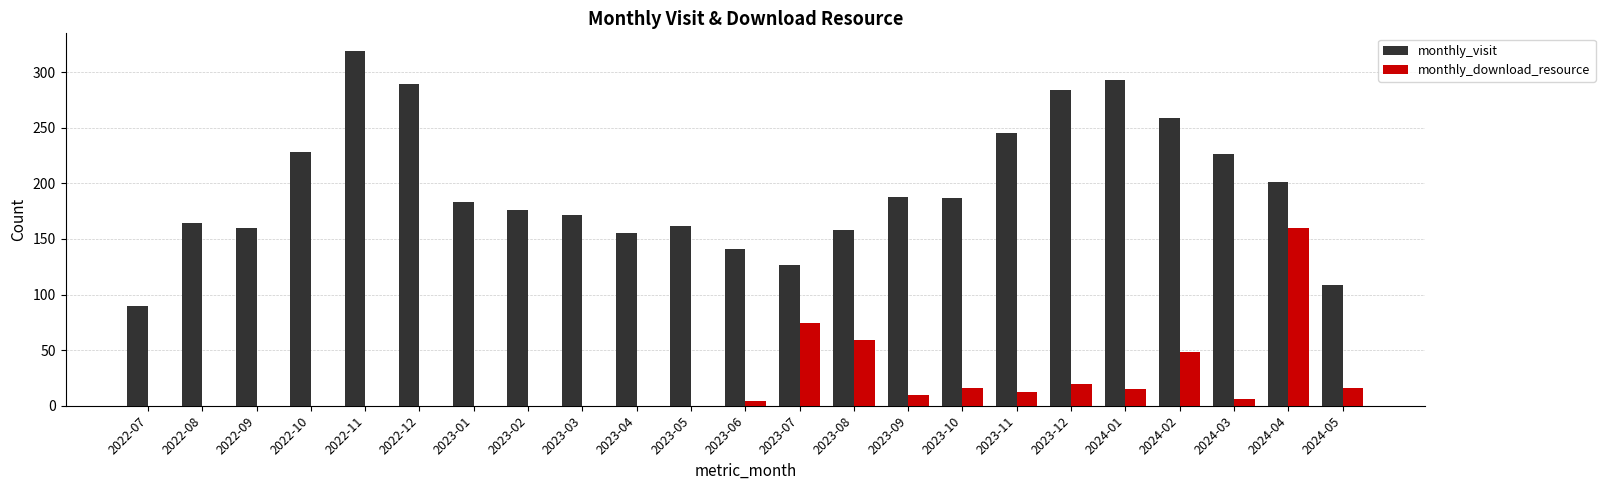

At which label is monthly_download_resource closest to 80?

2023-07